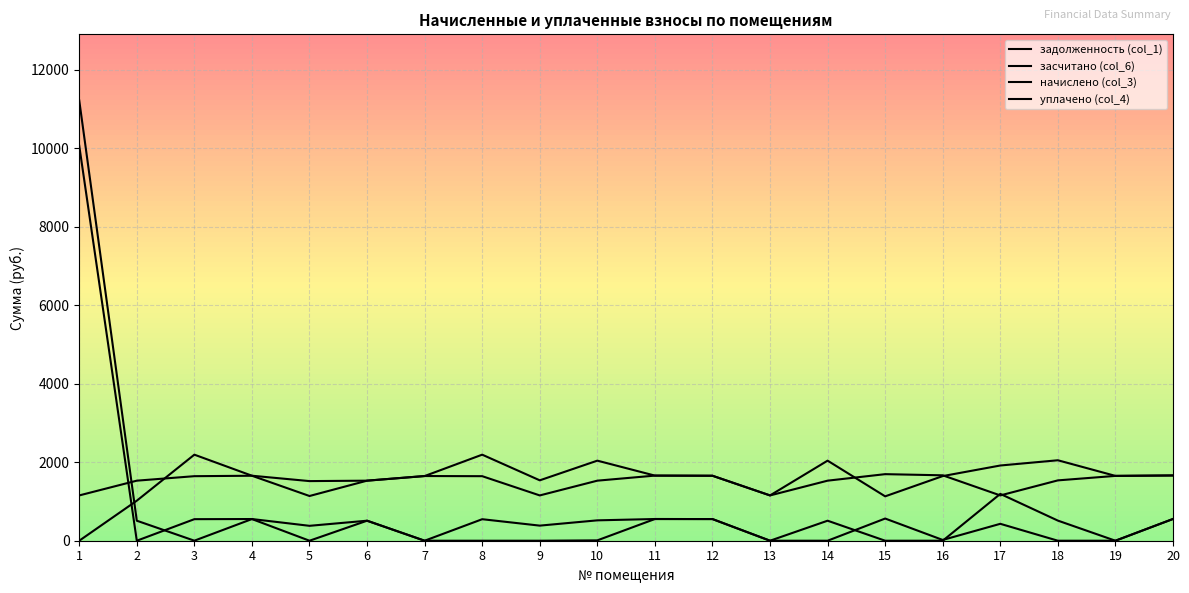

Which series has the largest range (max minus min)?

засчитано (col_6)